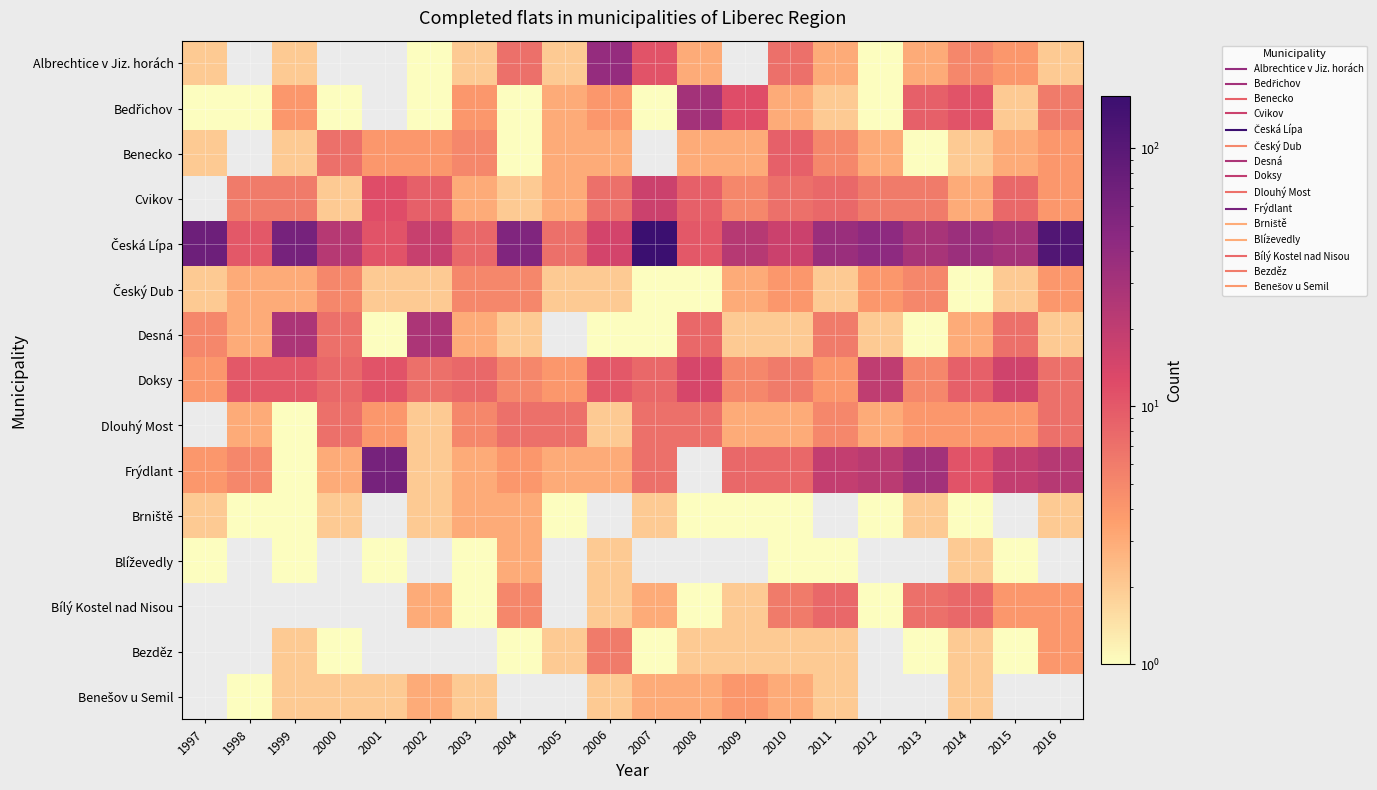

Is it true that Desná equals 2.0 at 2012?

True